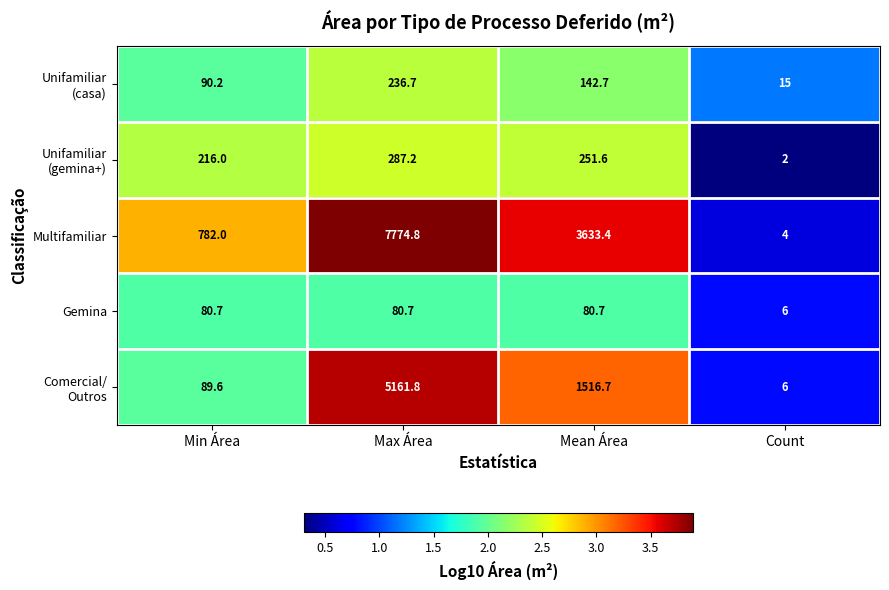

What is the difference between the highest and lowest values at Mean Área?

3552.7